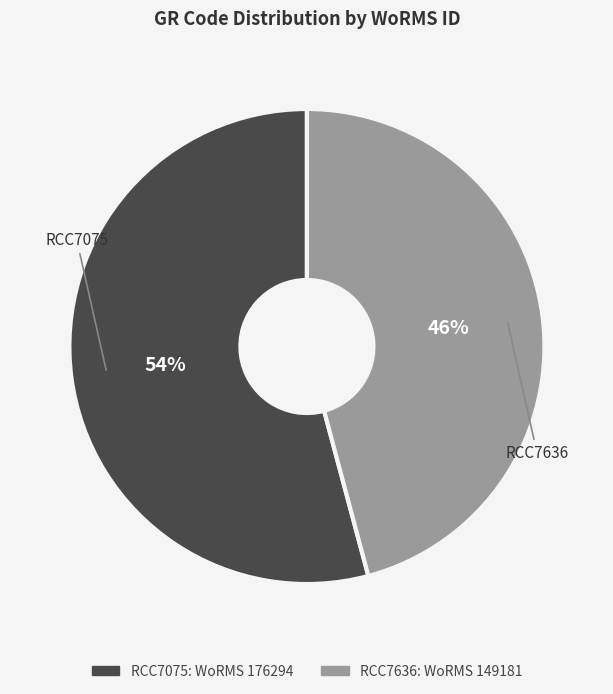

Is the sum of RCC7636 and RCC7075 greater than half?

Yes